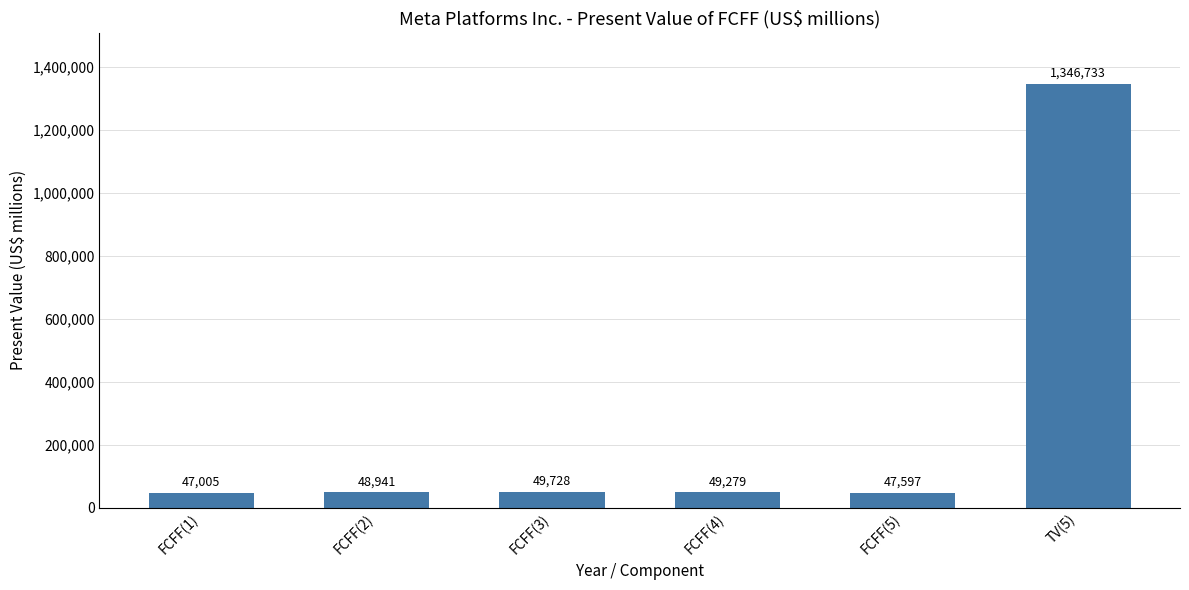

Reading right to left, transcribe all the data shown in this chart.

1346733	47597	49279	49728	48941	47005